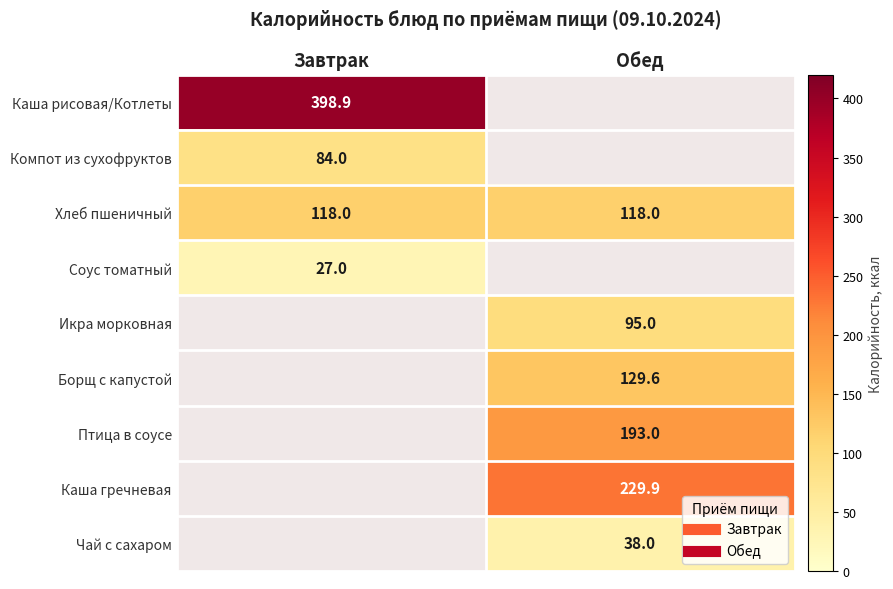

Rank the series at Обед from highest to lowest value.

Каша гречневая, Птица в соусе, Борщ с капустой, Хлеб пшеничный, Икра морковная, Чай с сахаром, Каша рисовая/Котлеты, Компот из сухофруктов, Соус томатный